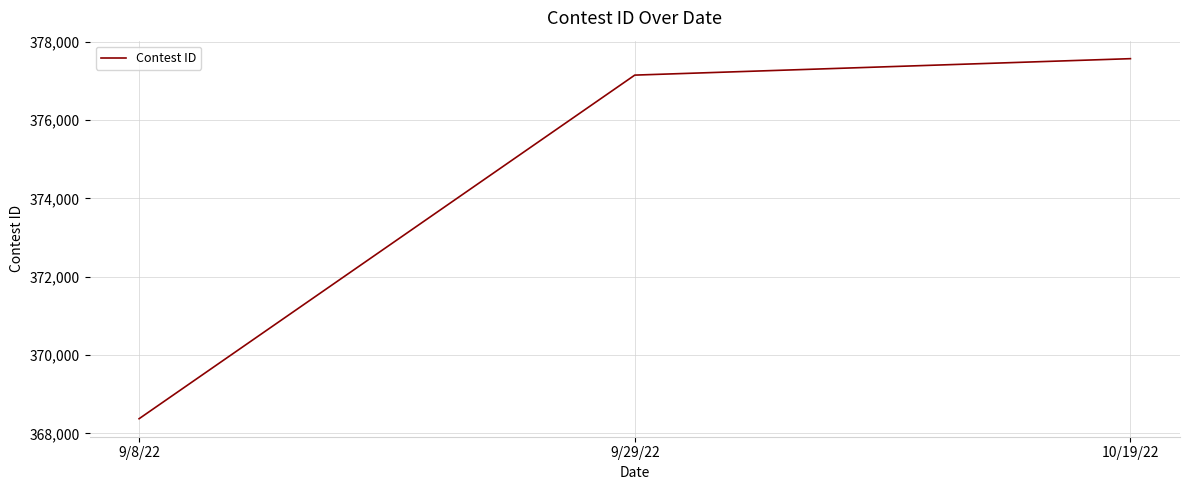

What is the difference between the maximum and minimum values?

9197